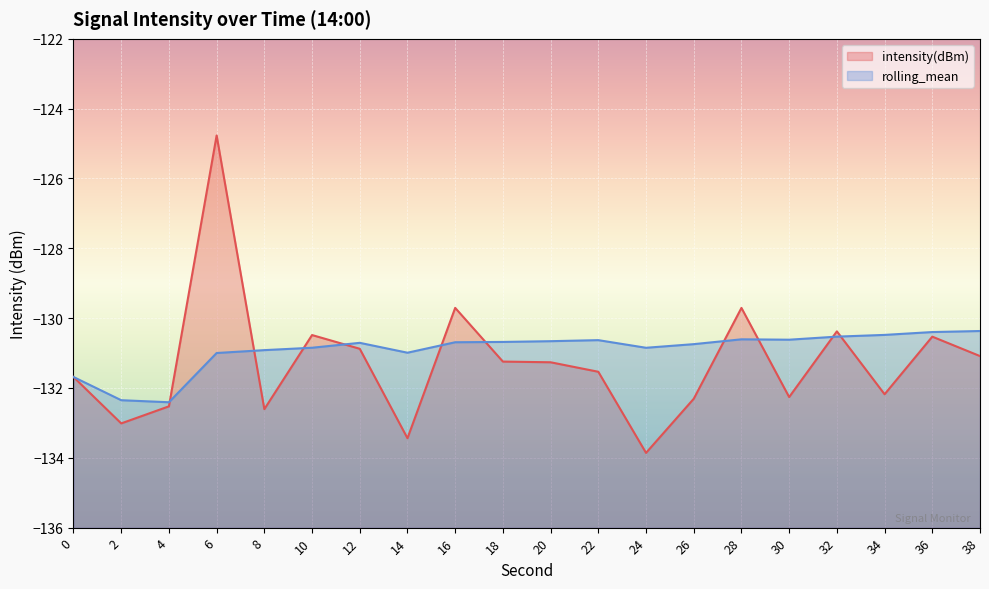

Between 22 and 20, which is larger?

20